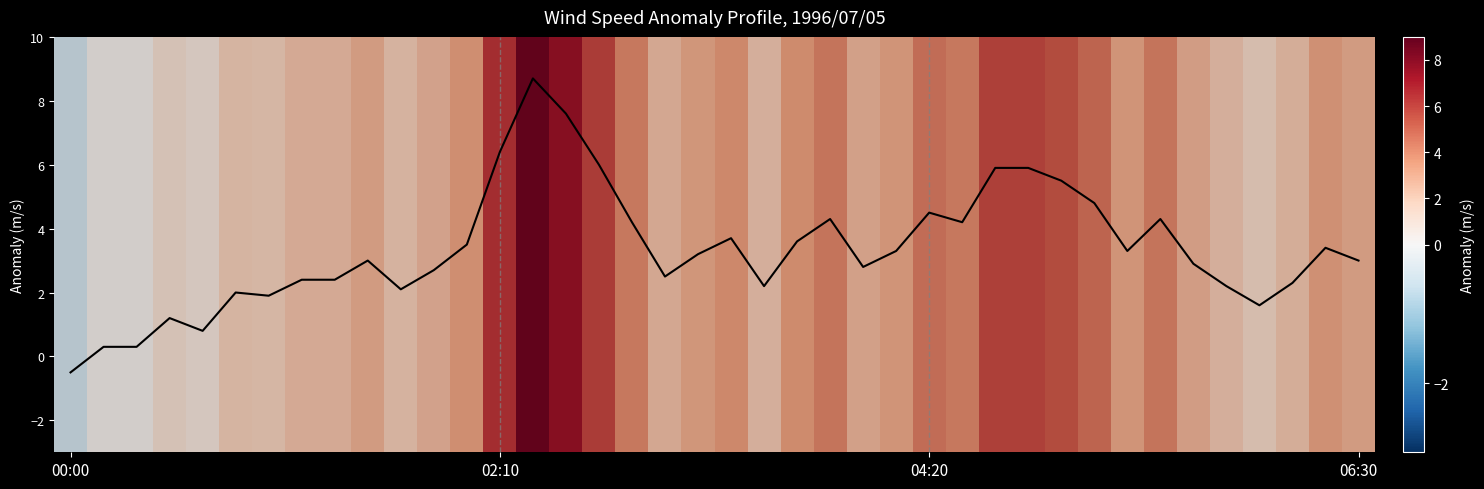

What is the smallest value displayed?

-0.5